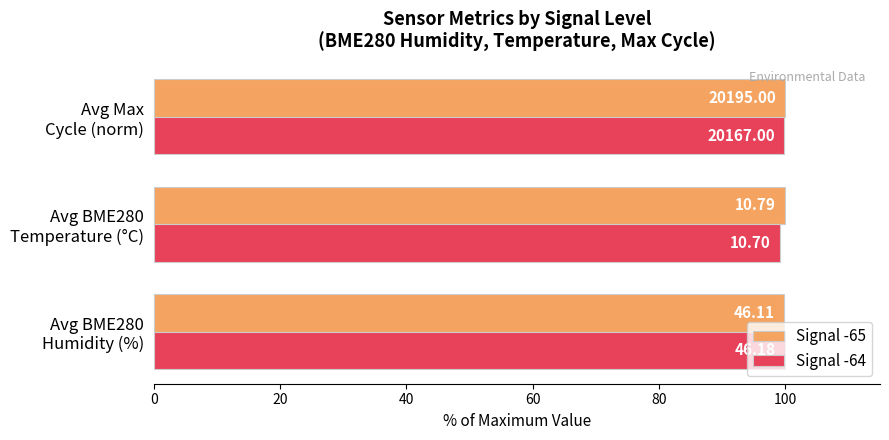

What is the difference between the maximum and minimum values in the Signal -65 series?

0.2